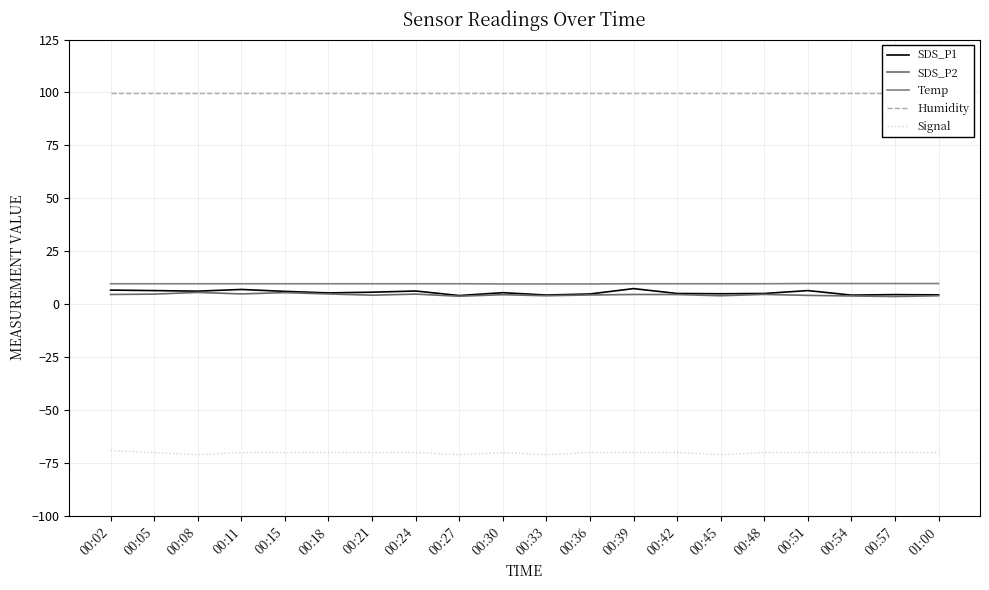

True or false: Temp has more than 0 points higher than both neighbors.

False